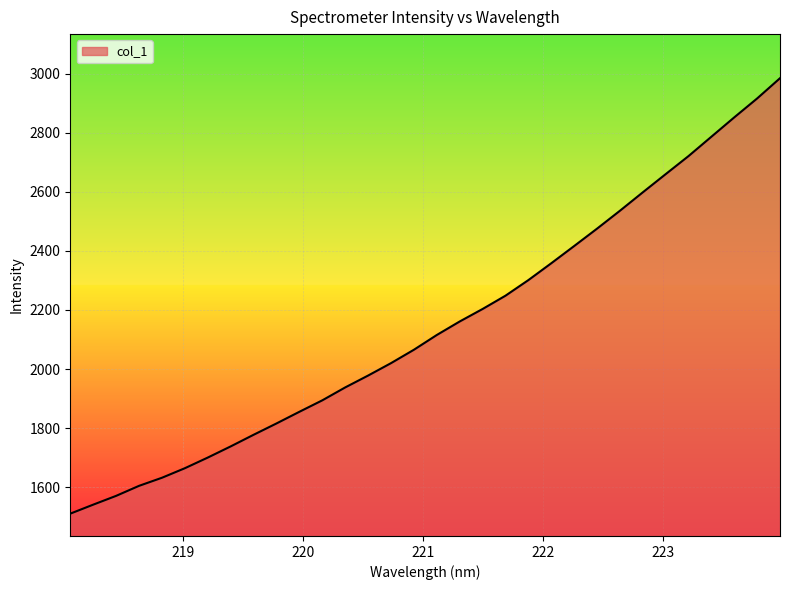

What is the greatest value displayed?

2984.4